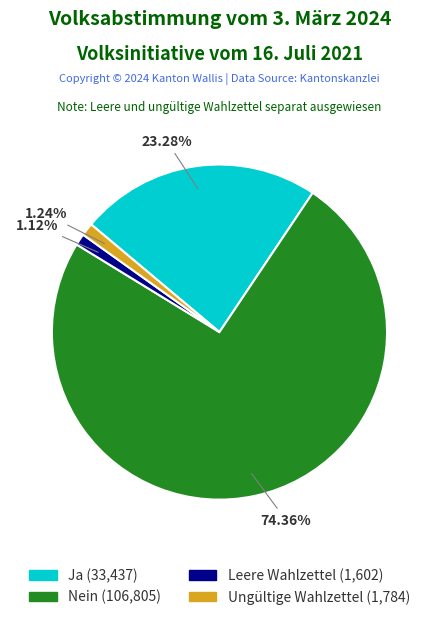

To the nearest percent, what percentage of the pie is Ja?

23%